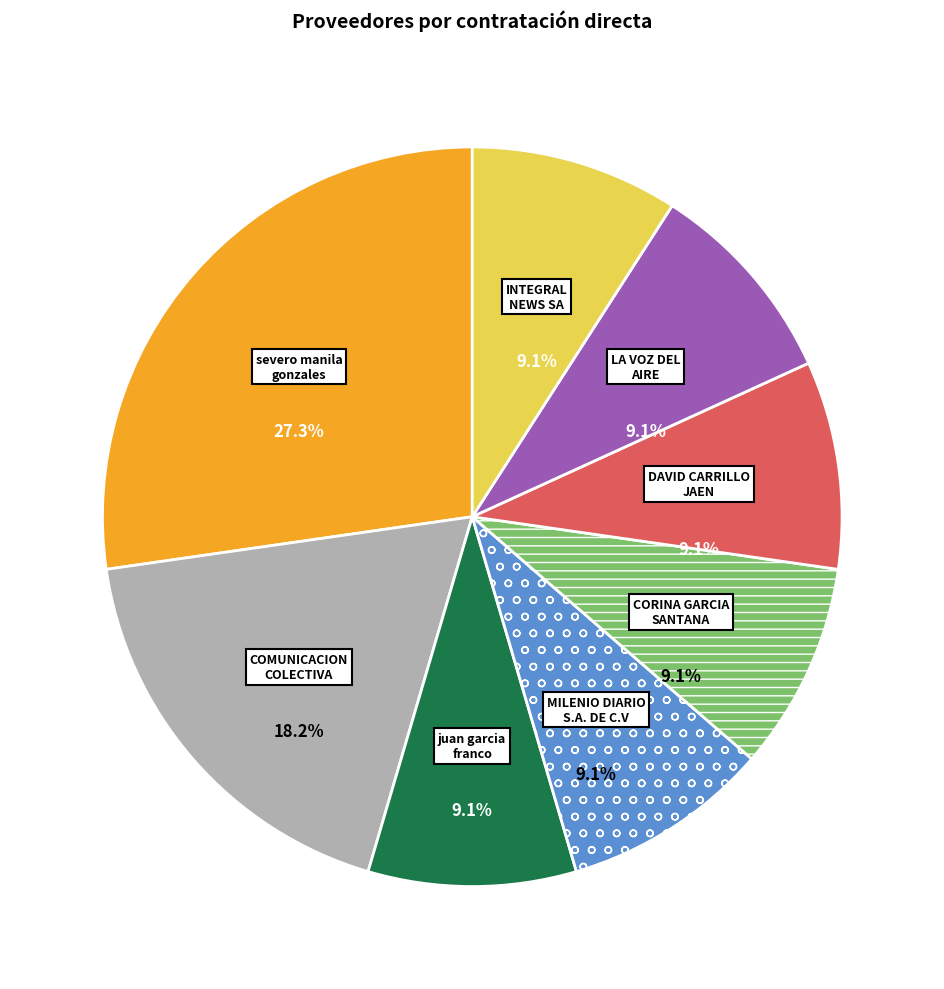

Is there a majority slice in this chart?

No